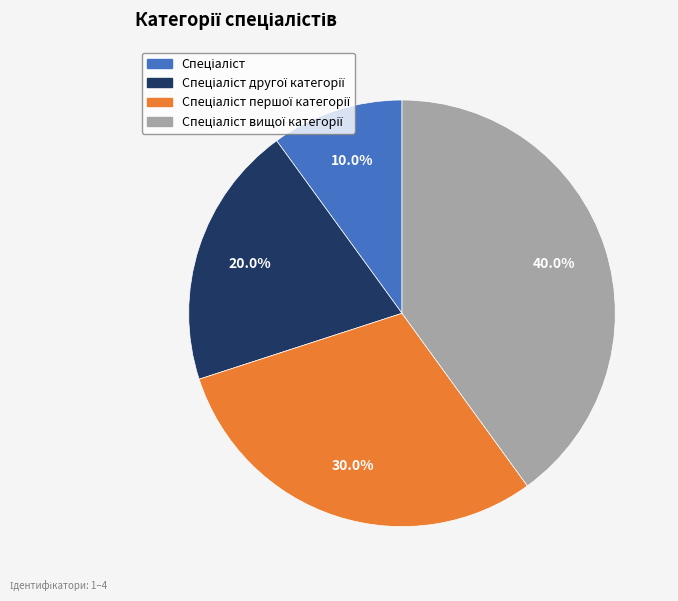

How many segments does this pie chart have?

4